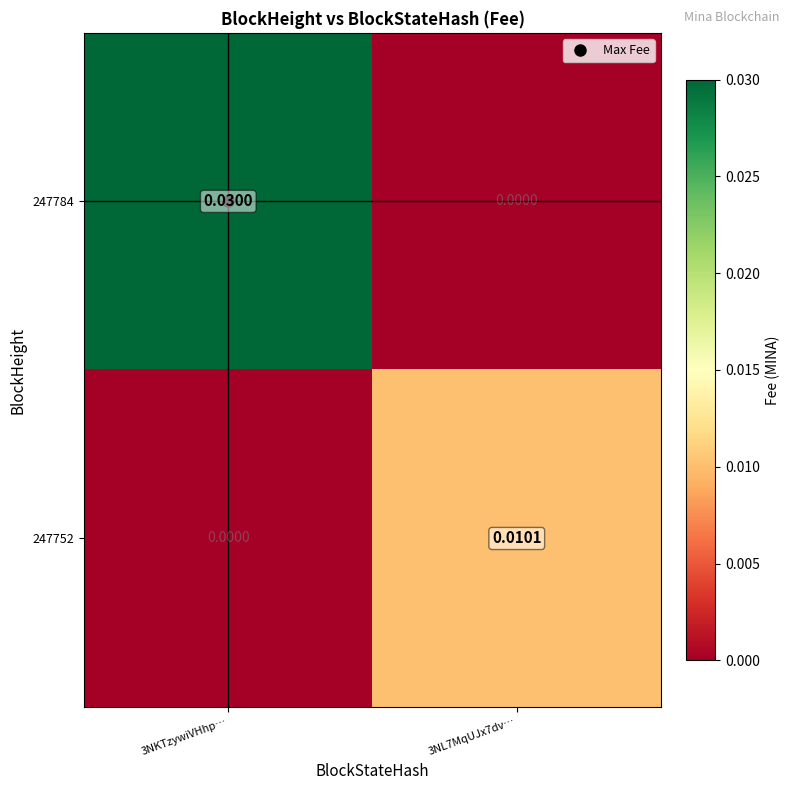

Which series has the widest spread of values?

247784